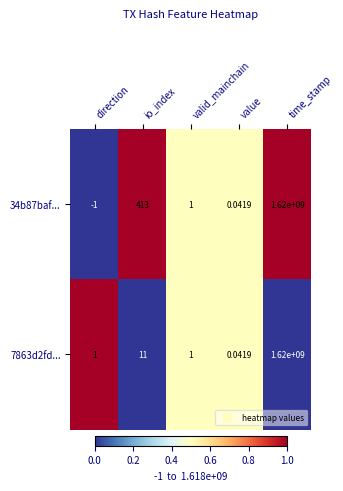

Which series has the widest spread of values?

34b87baf...